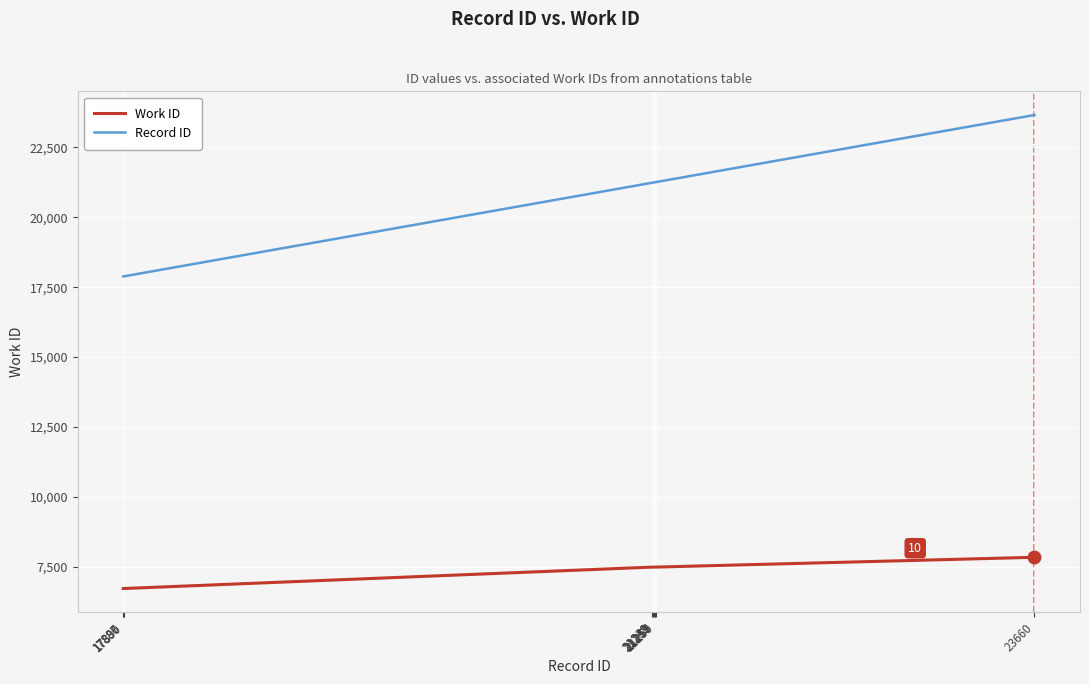

What is the total value across all series at 21239?

28729